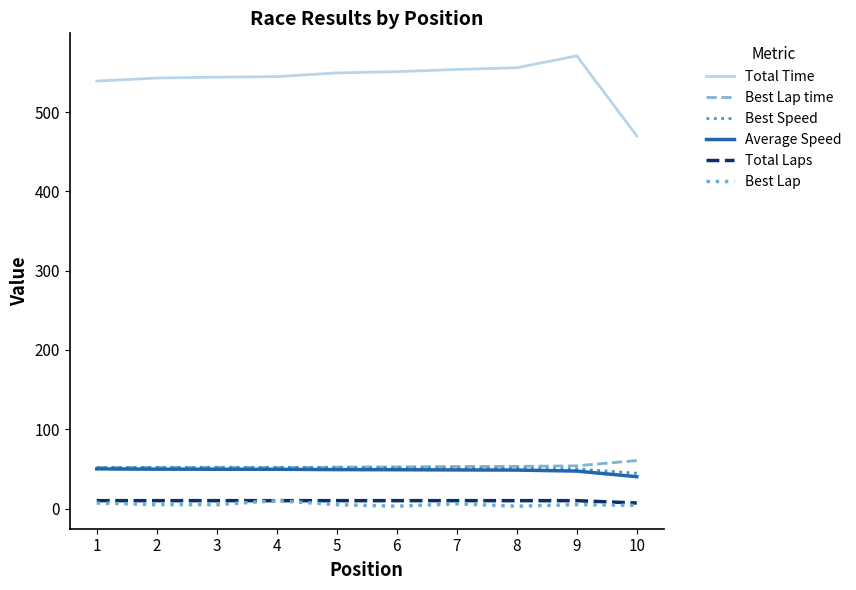

True or false: Total Time and Best Speed cross at least once.

False